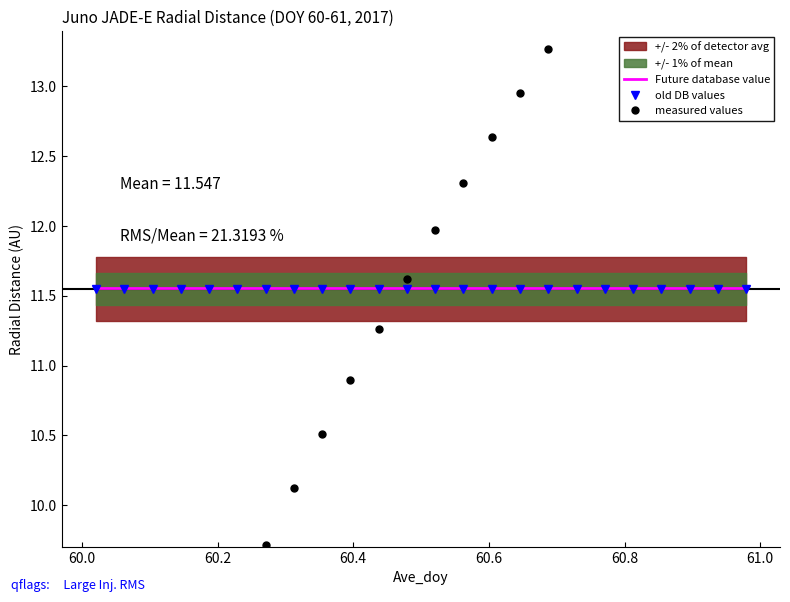

True or false: Future database value and old DB values intersect in this chart.

False